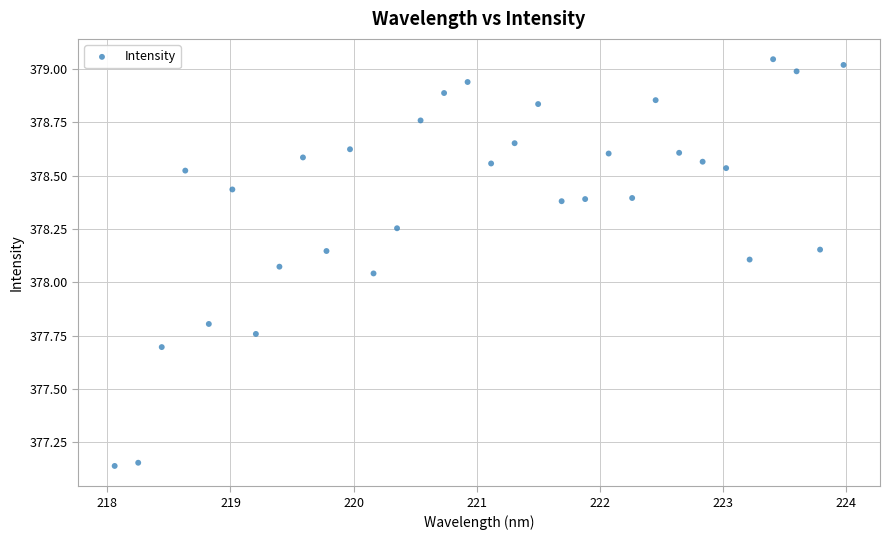

What is the range of X values (max minus min)?

5.9